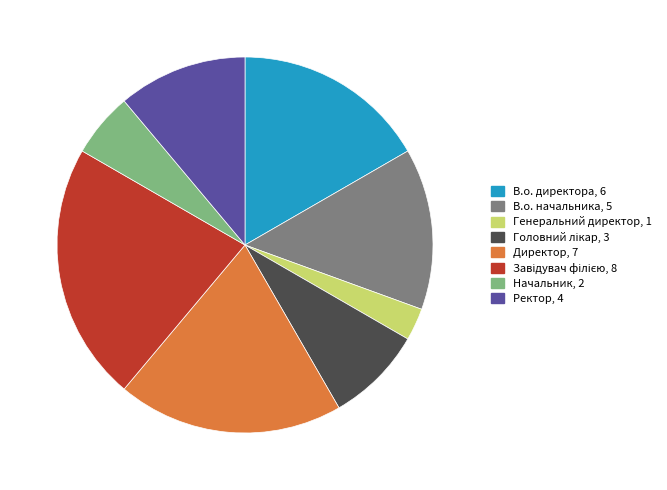

True or false: Ректор accounts for 11% of the total.

True